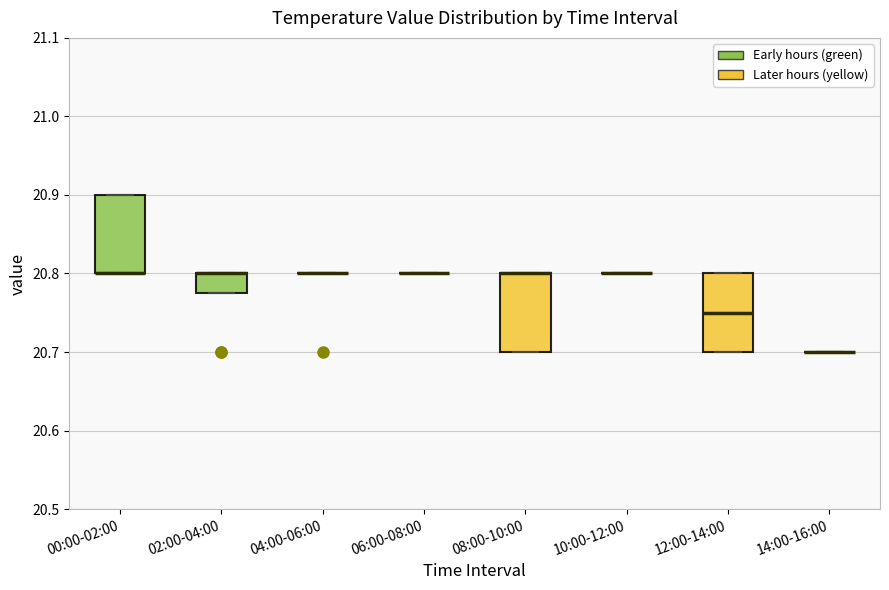

Where does the median line of the box for 12:00-14:00 sit on the y-axis? The values are not printed on the chart, so give them approximately, as read against the axis.

20.75